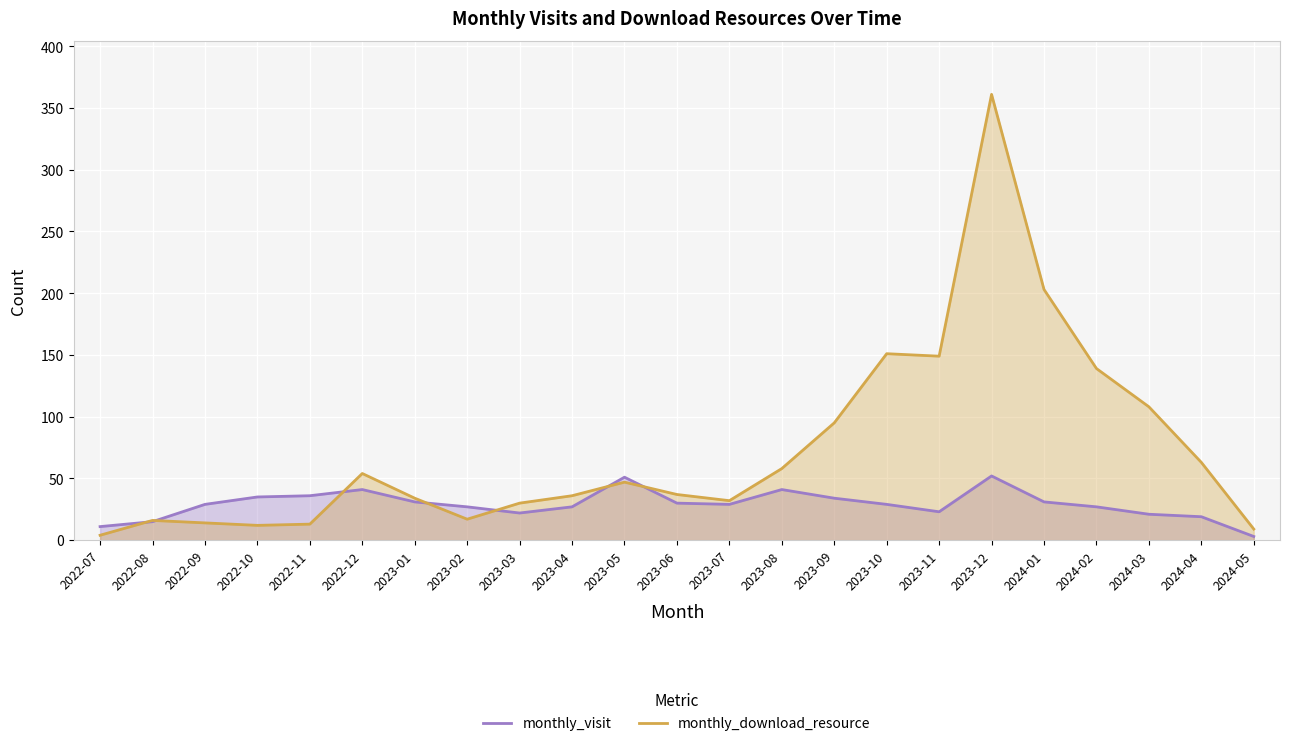

Rank the series by their average value, from lowest to highest.

monthly_visit, monthly_download_resource